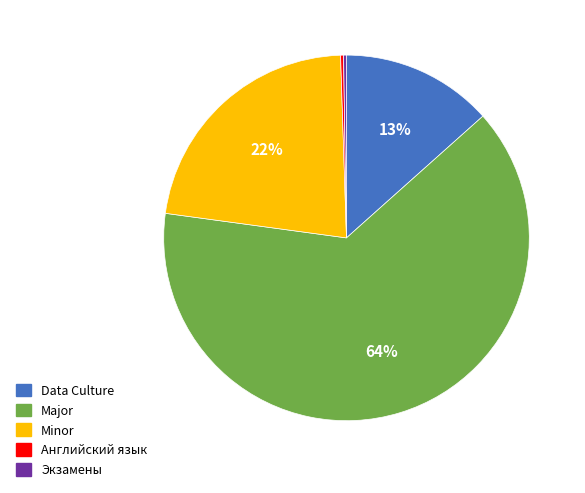

Is there any slice that represents more than half of the pie?

Yes